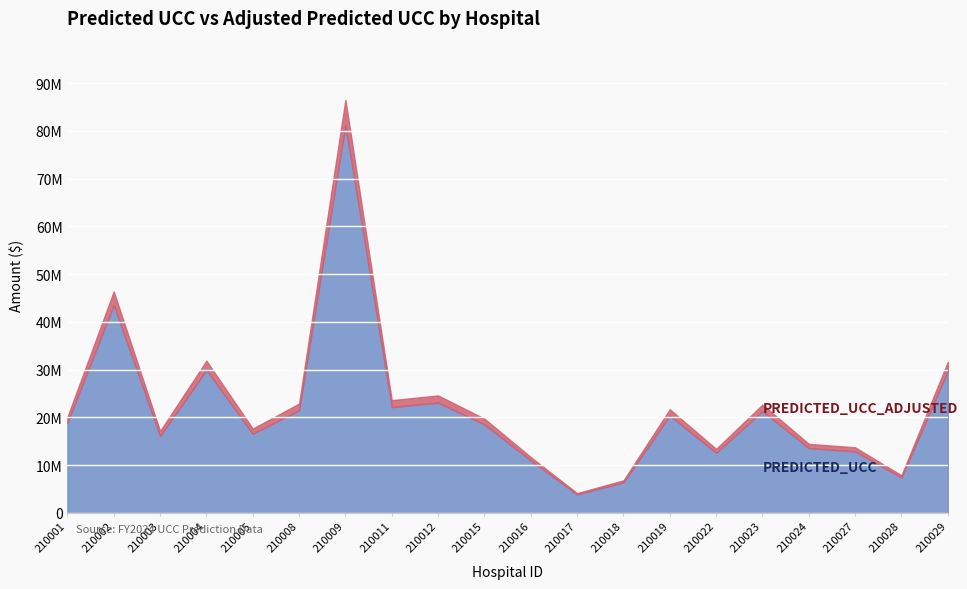

How many data points in PREDICTED_UCC are less than 18859997?

10